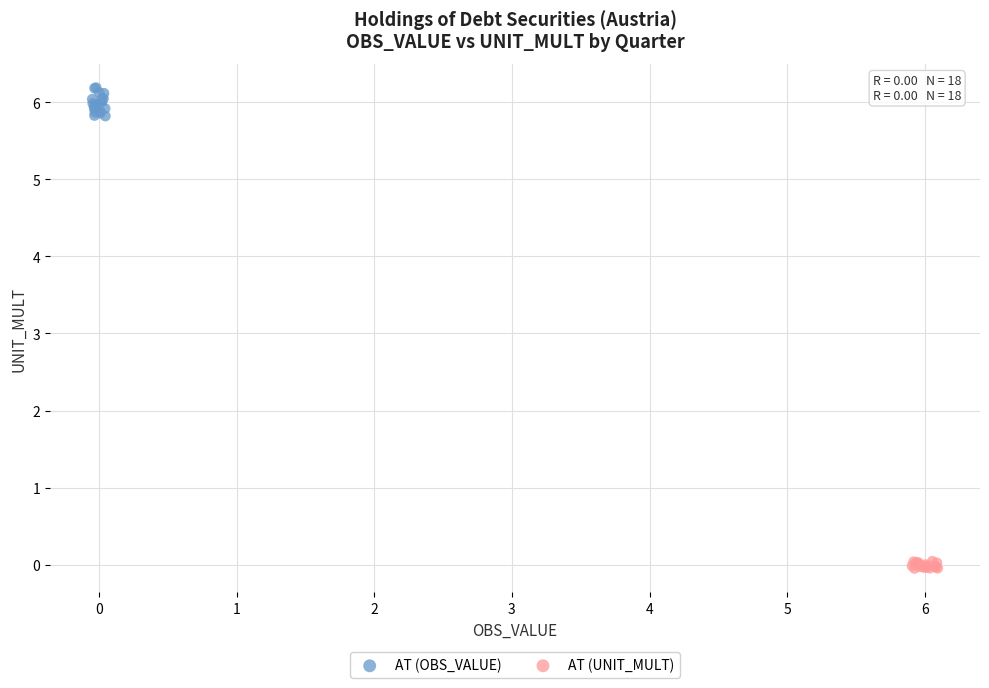

Which series has the largest Y range (max minus min)?

AT (OBS_VALUE)